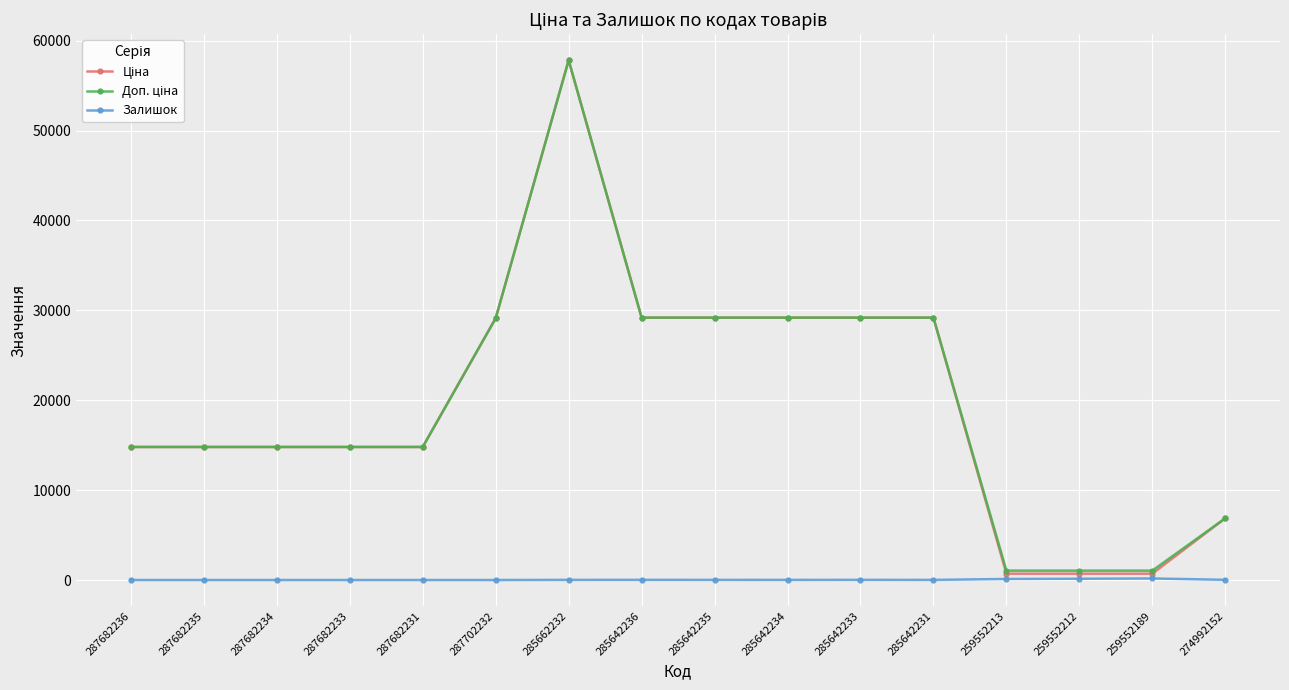

At how many categories does at least one series exceed 12594?

12